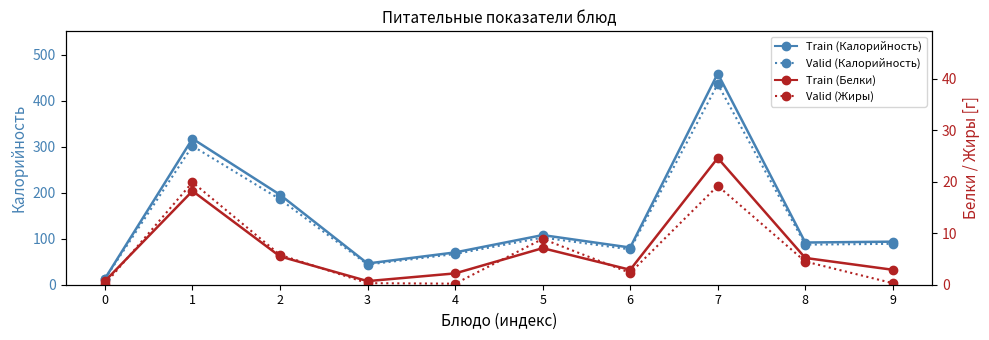

True or false: Белки (Train) and Жиры (Valid) intersect in this chart.

True